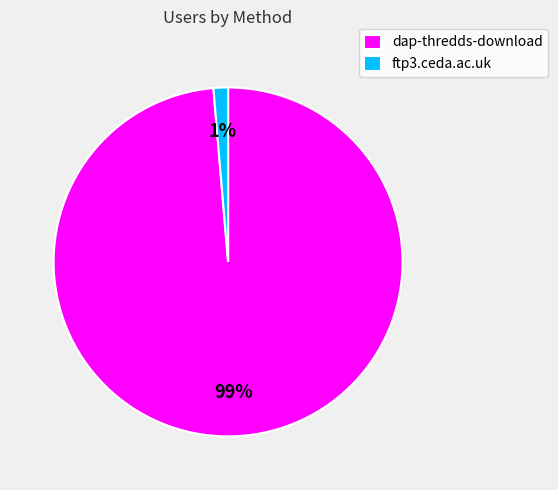

Which slice is the smallest?

ftp3.ceda.ac.uk